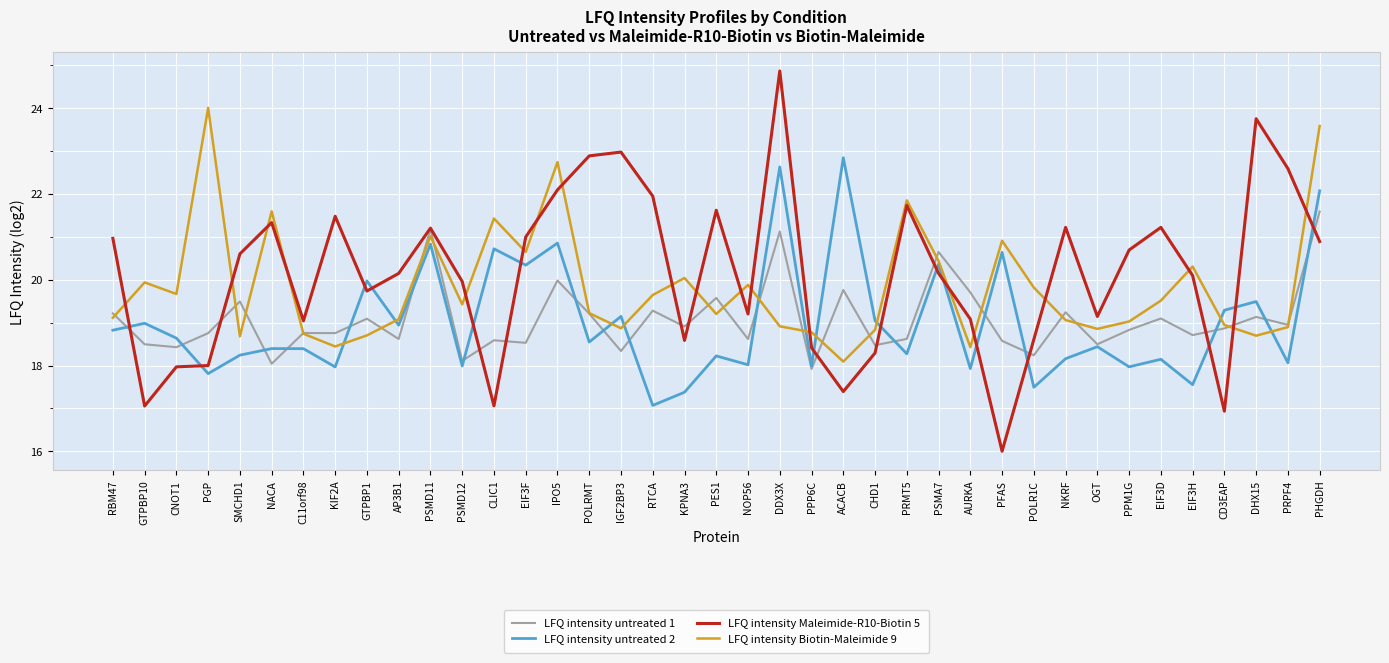

What is the spread (max minus min) of values at SMCHD1?

2.4